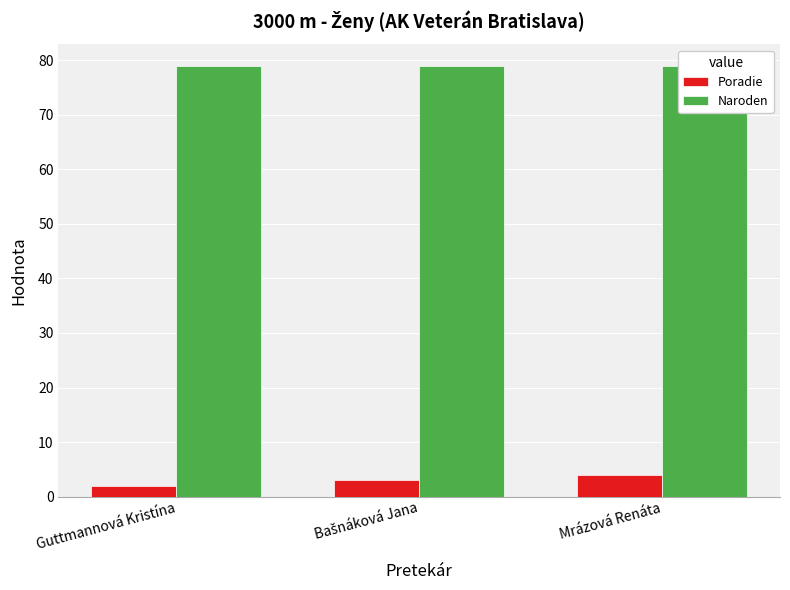

How many Poradie values are between 2 and 4?

3